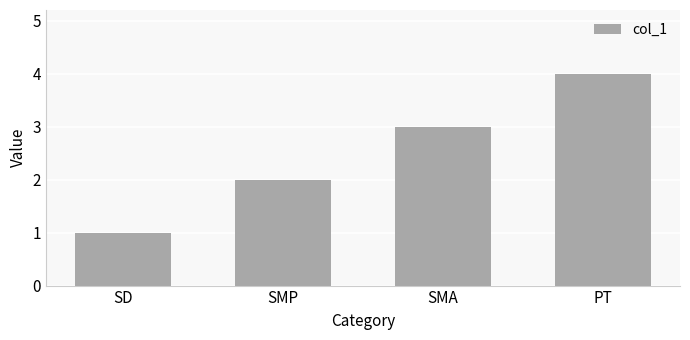

What is the sum of all values?

10